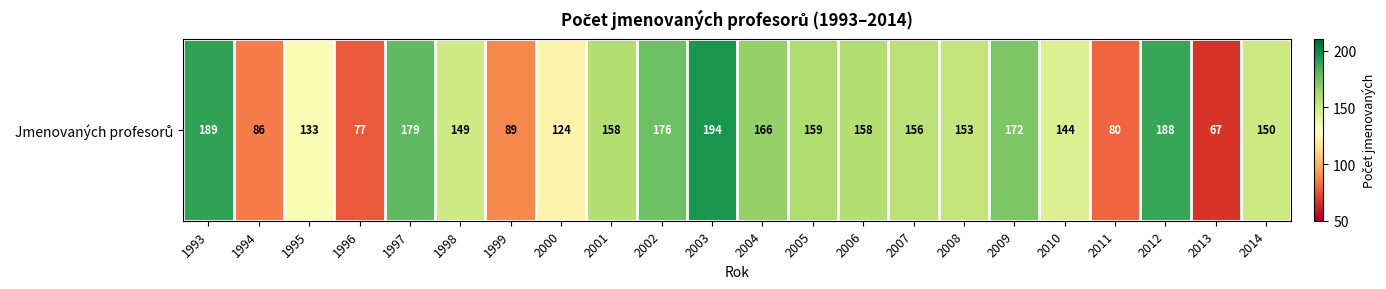

What is the average value?

143